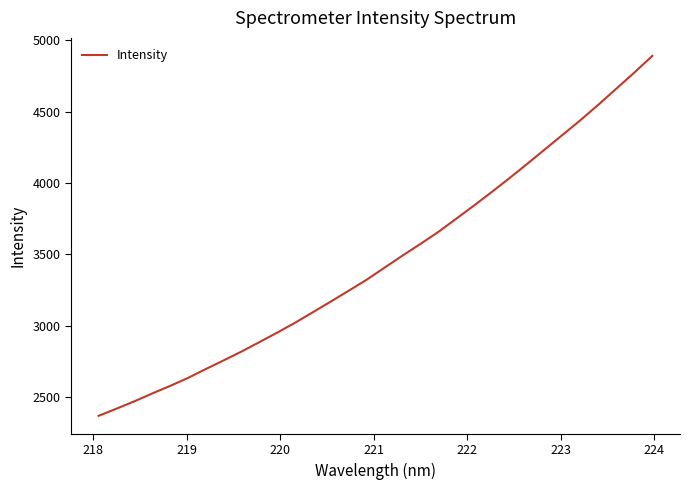

Reading right to left, extract all data points from this chart.

4890.9	4774.9	4662.9	4551.1	4443.3	4340.3	4237.6	4135.0	4034.1	3936.4	3840.7	3748.0	3655.4	3571.7	3490.1	3405.9	3321.5	3244.7	3169.1	3094.4	3020.3	2950.9	2884.1	2818.0	2755.8	2695.2	2632.5	2576.4	2523.5	2468.5	2416.8	2366.6